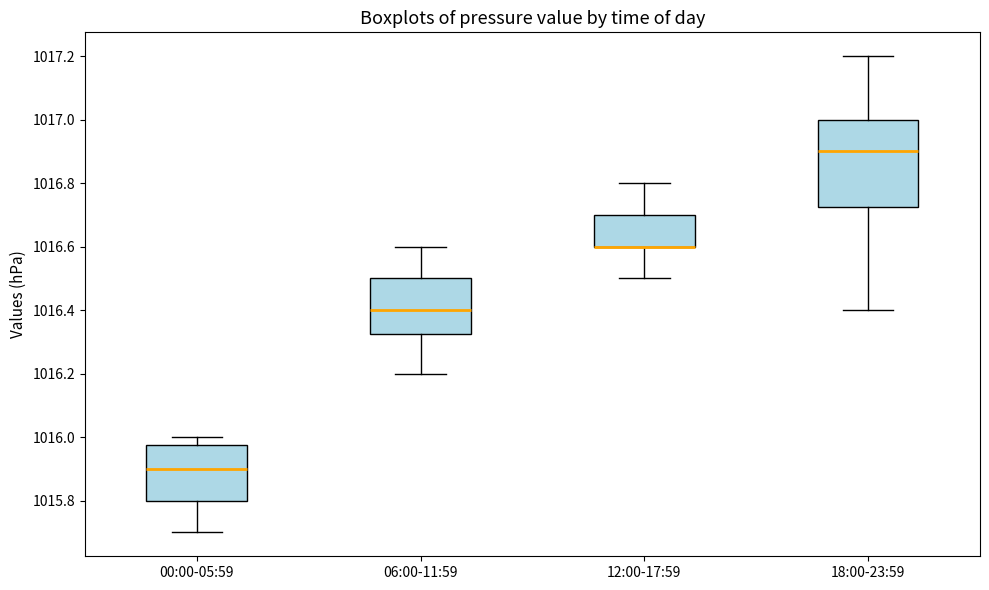

Which box is the tallest, from its lower edge to its upper edge?

18:00-23:59